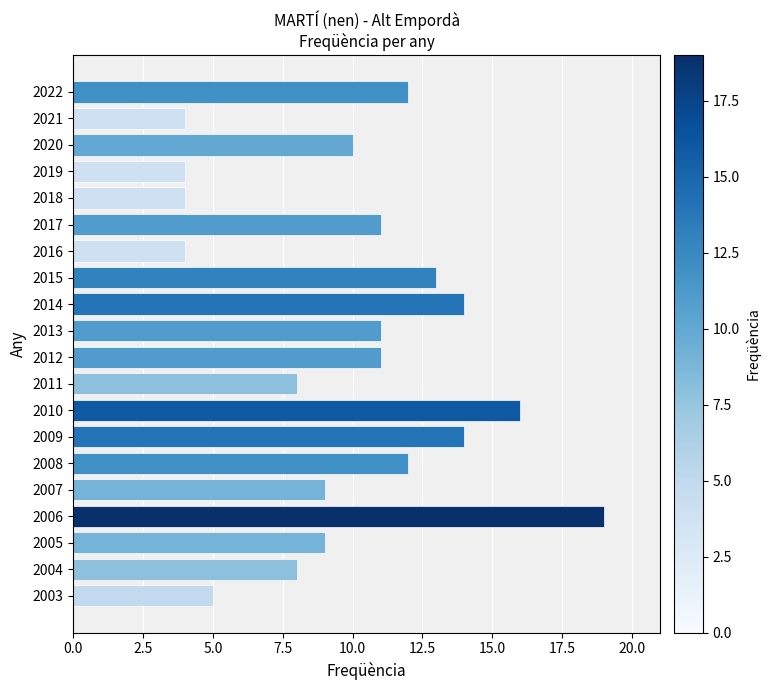

What is the difference between the maximum and minimum values?

15